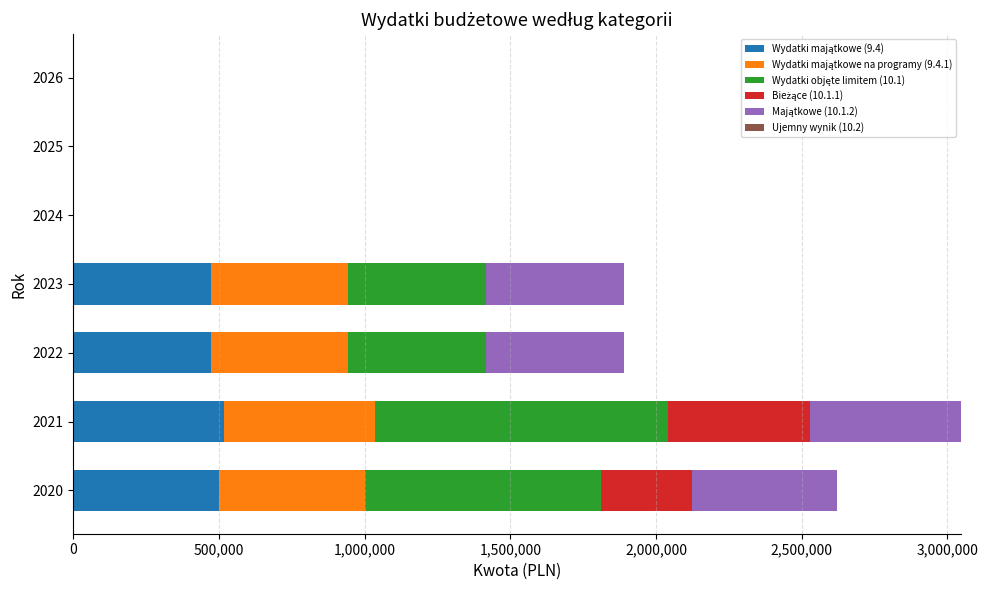

At which category is the sum across all series the highest?

2021